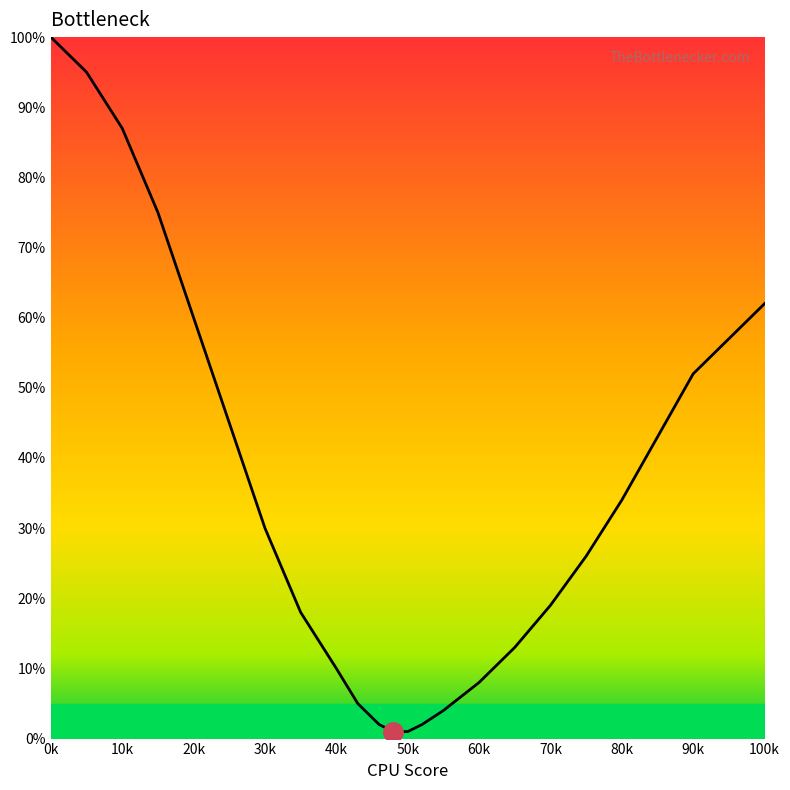

Reading left to right, extract all data points from this chart.

1.0	0.9	0.9	0.8	0.6	0.5	0.3	0.2	0.1	0.1	0.0	0.0	0.0	0.0	0.0	0.1	0.1	0.2	0.3	0.3	0.4	0.5	0.6